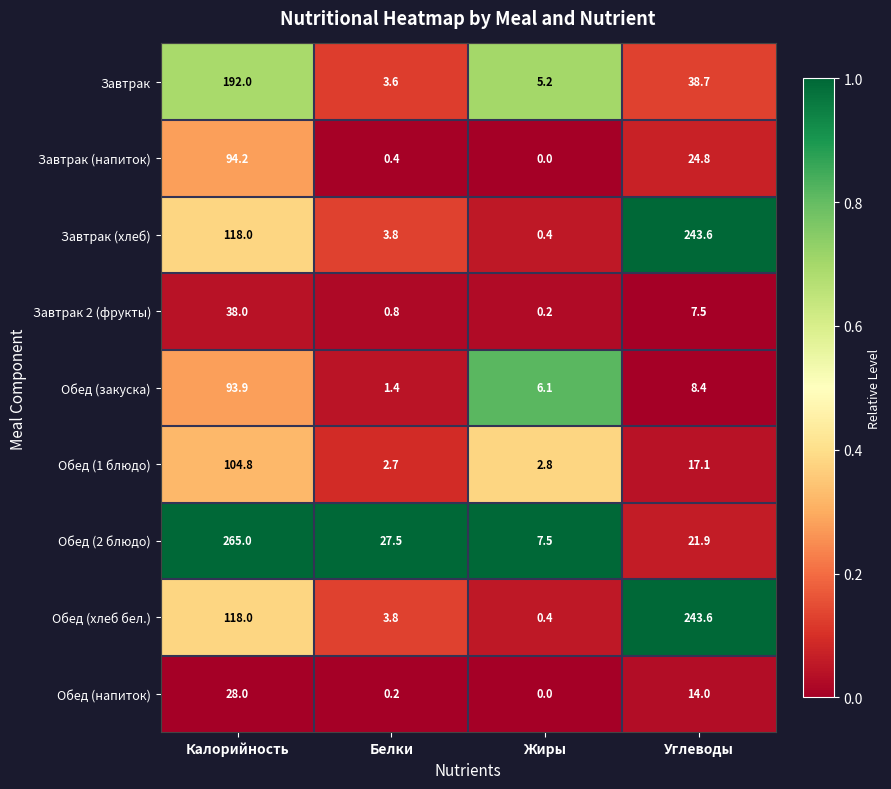

At which label is Завтрак (хлеб) closest to 122?

Калорийность